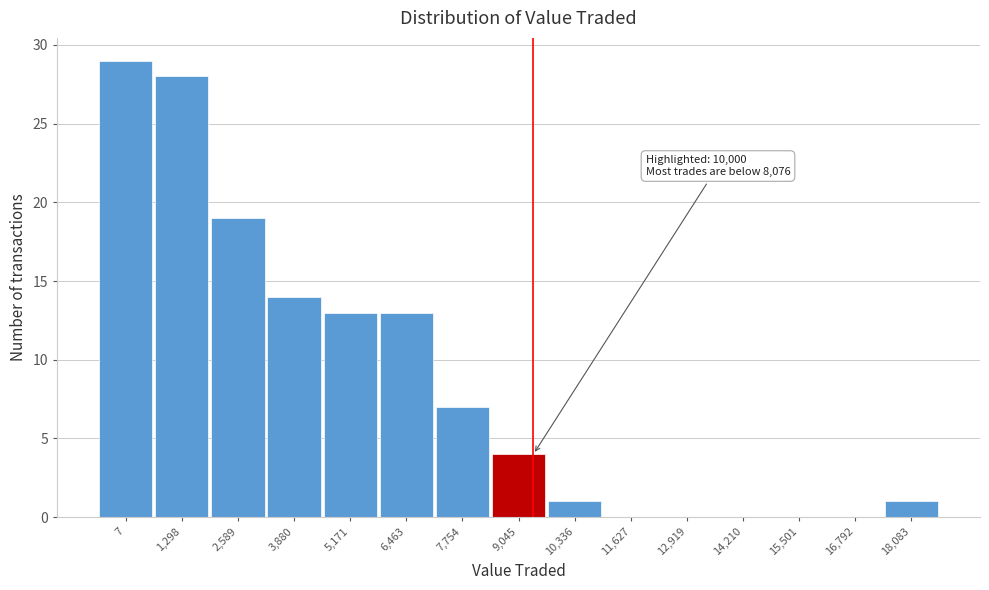

Reading left to right, extract all data points from this chart.

7=29	1,298=28	2,589=19	3,880=14	5,171=13	6,463=13	7,754=7	9,045=4	10,336=1	11,627=0	12,919=0	14,210=0	15,501=0	16,792=0	18,083=1